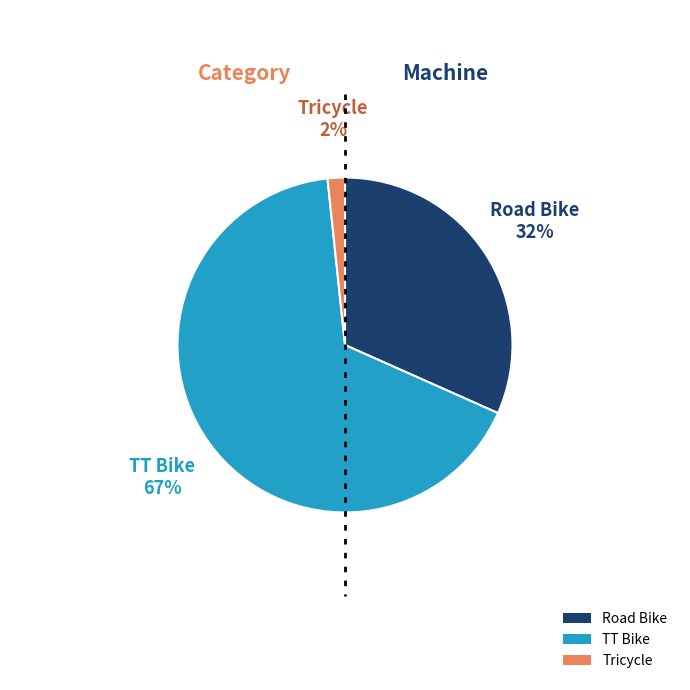

Do Road Bike and Tricycle together represent more than half of the pie?

No